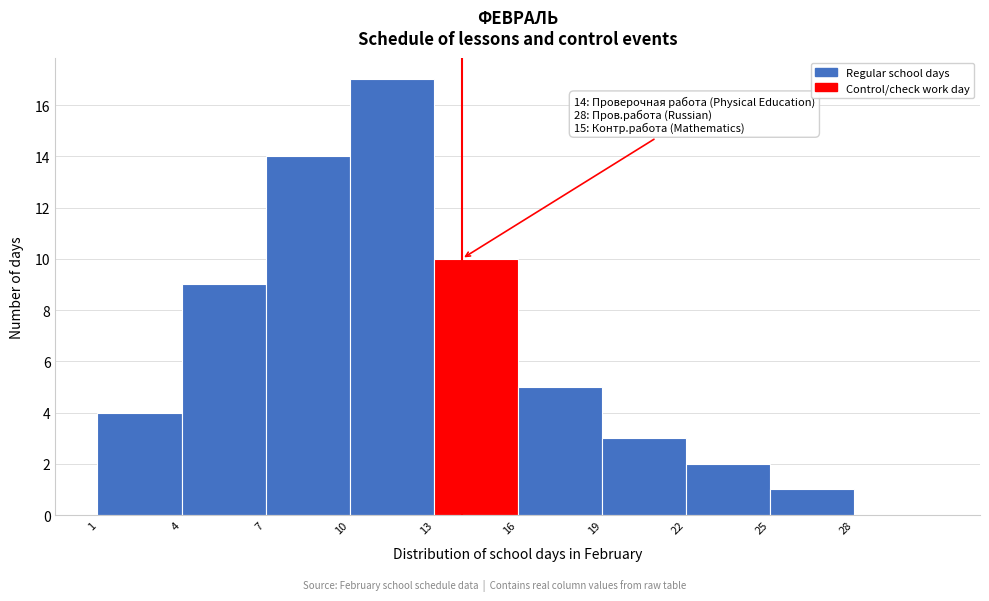

Which range on the x-axis has the tallest bar?

10 to 13